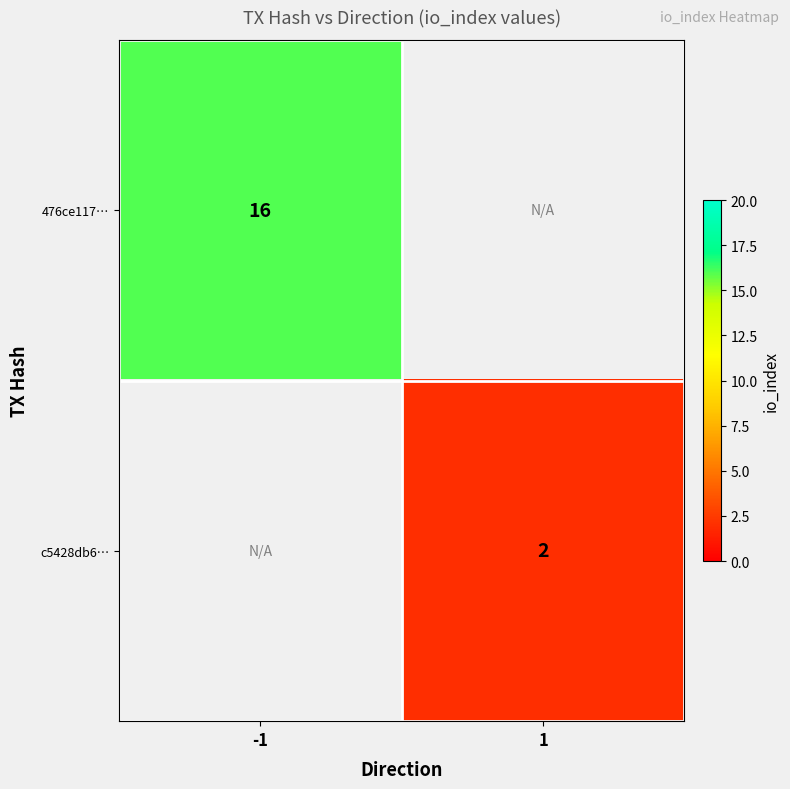

What is the greatest value displayed?

16.0